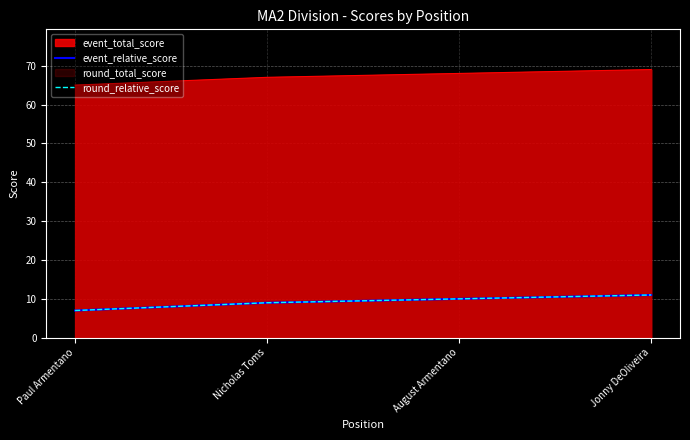

What is the label of the 2nd point from the left?

Nicholas Toms